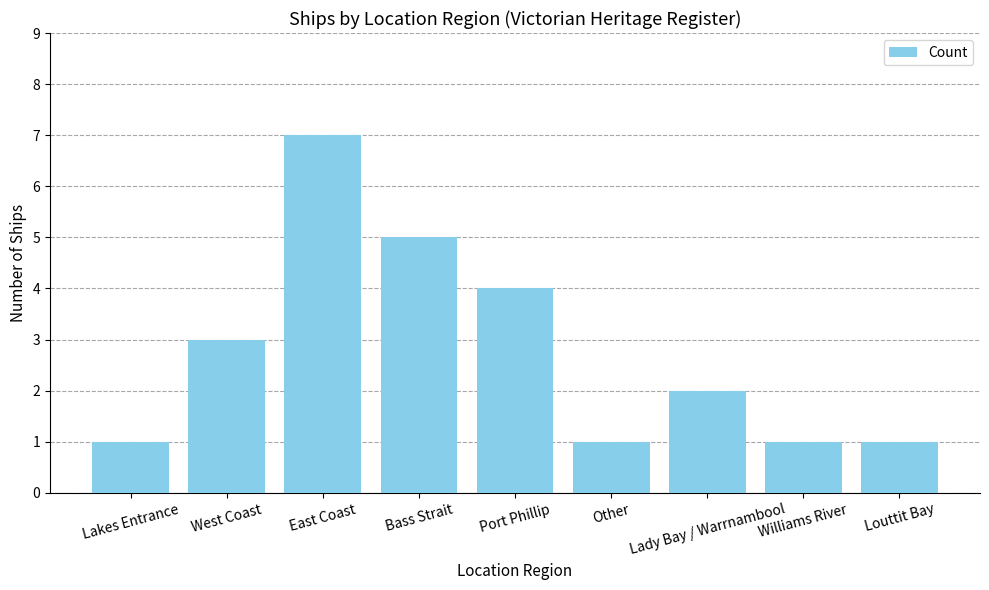

What is the sum of all values?

25